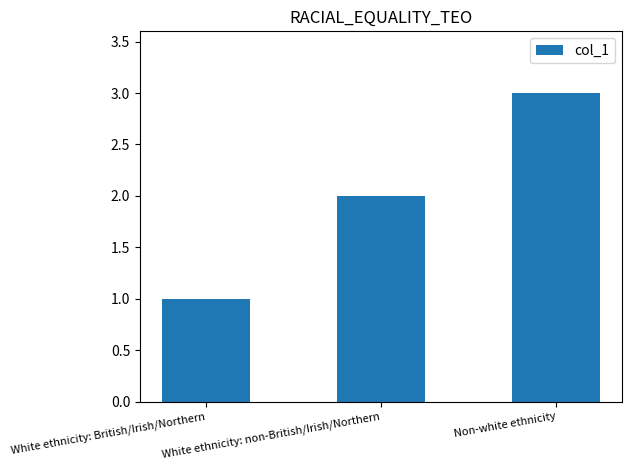

Approximately how many times larger is the value at Non-white ethnicity compared to White ethnicity: non-British/Irish/Northern?

1.5